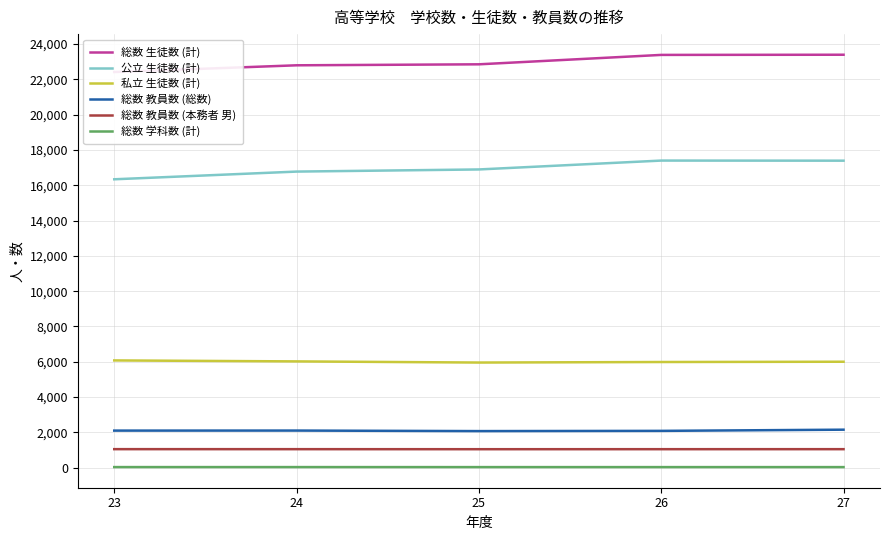

What is the difference between the highest and lowest values at 27?

23364